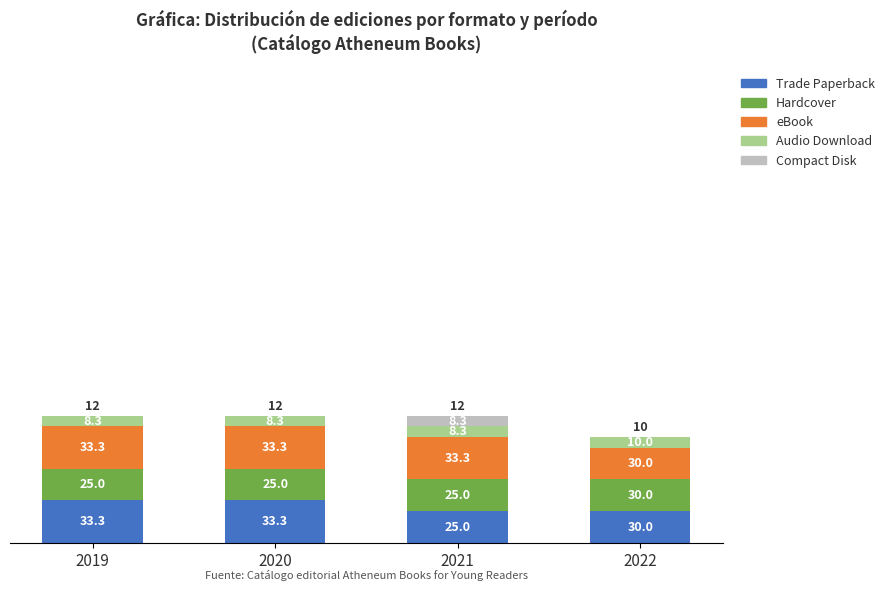

At 2019, list the series in order from largest to smallest.

Trade Paperback, eBook, Hardcover, Audio Download, Compact Disk